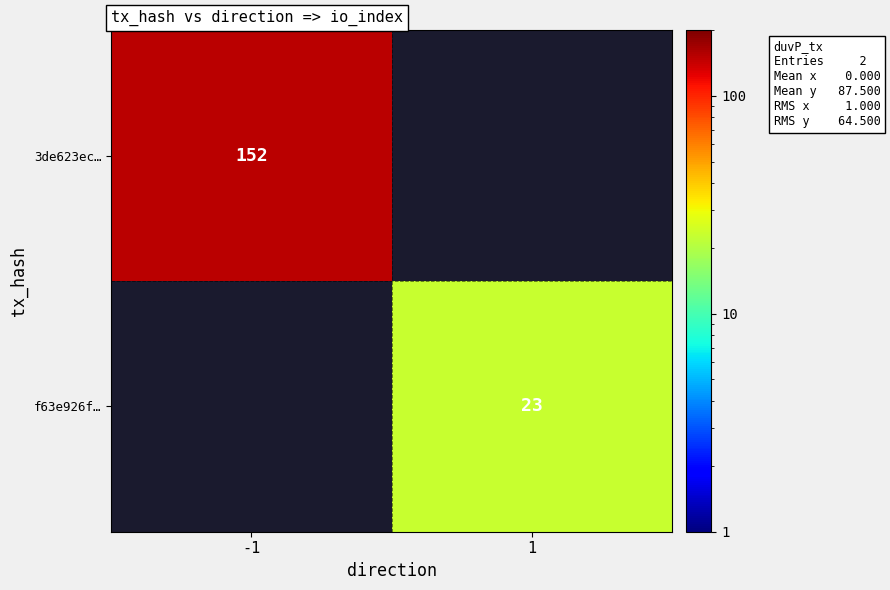

Which has a higher value, 1 or -1?

-1